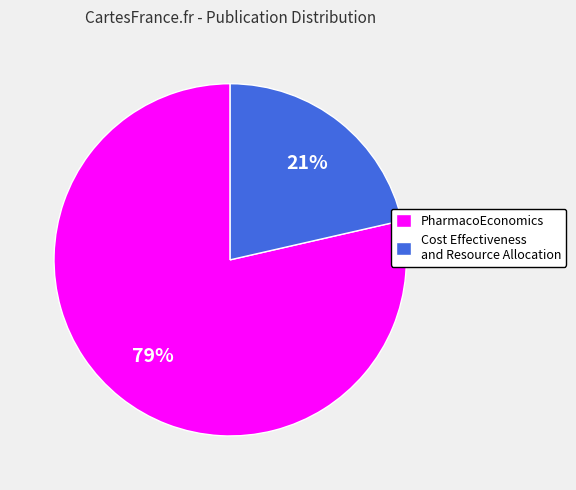

What percentage is the PharmacoEconomics slice, to the nearest percent?

79%